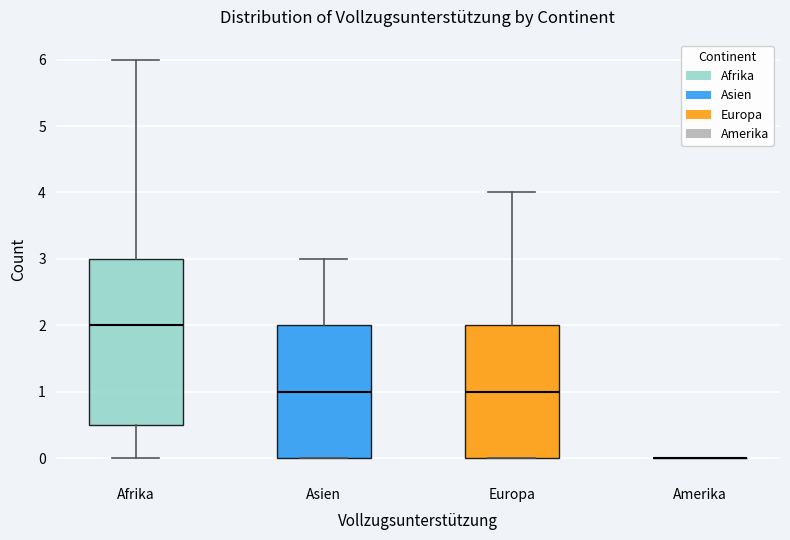

Reading left to right, read every box against the y-axis: the position of its median line, the range the box covers, and the ends of its whiskers. The values are not printed on the chart, so give them approximately, as read against the axis.

Afrika: median 2.0, box 0.5 to 3.0, whiskers 0.0 to 6.0
Asien: median 1.0, box 0.0 to 2.0, whiskers 0.0 to 3.0
Europa: median 1.0, box 0.0 to 2.0, whiskers 0.0 to 4.0
Amerika: box collapsed to a line at 0.0, whiskers 0.0 to 0.0